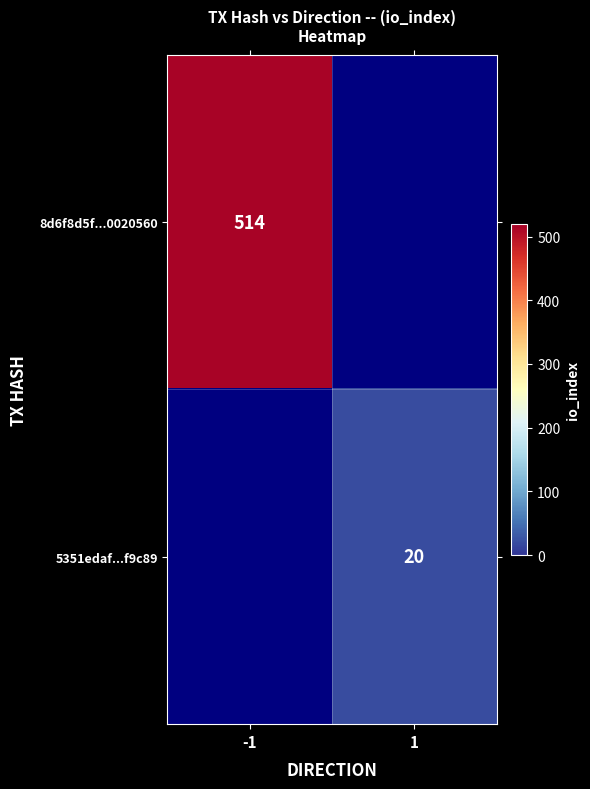

The value of 5351edaf...f9c89 at 1 is 20. True or false?

True